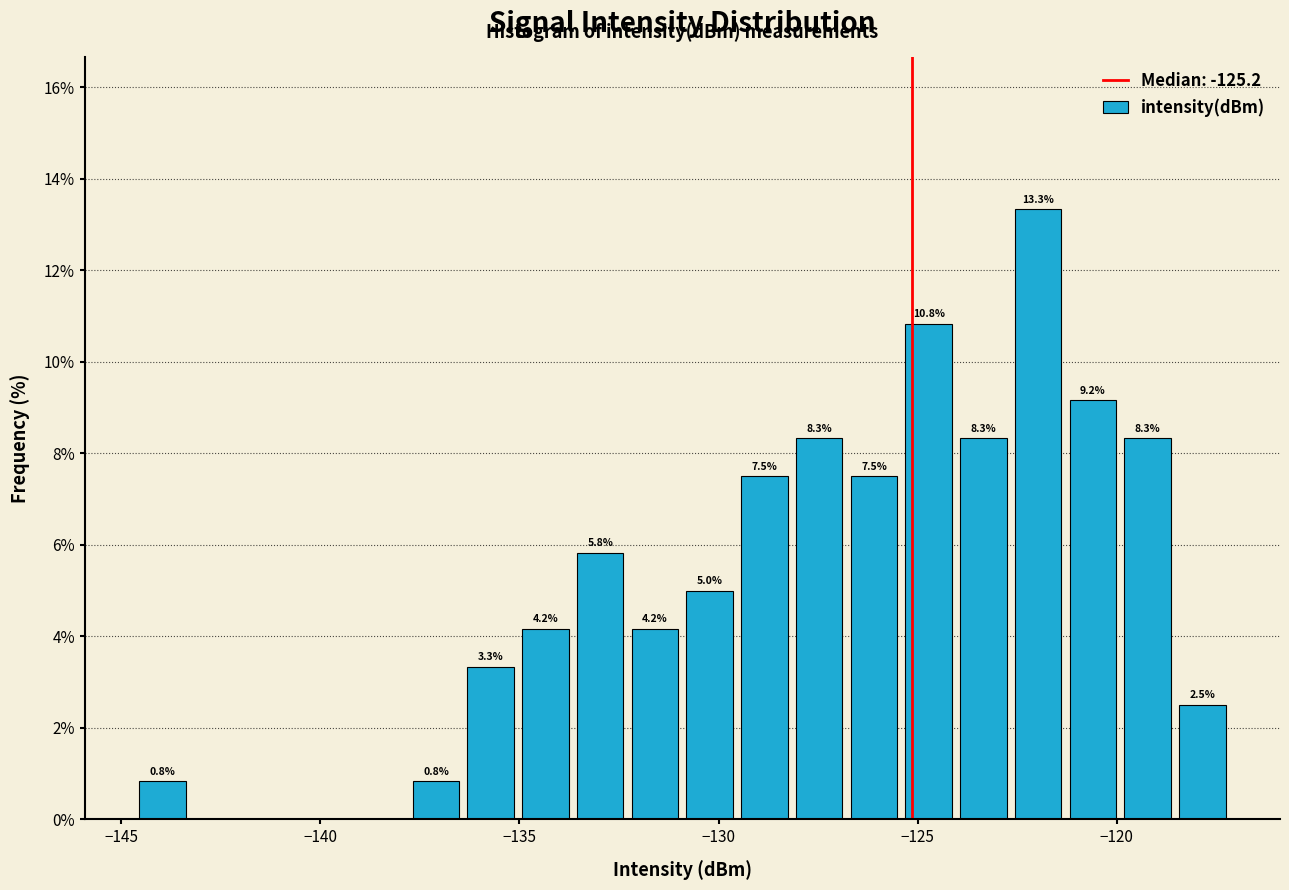

Around what value on the x-axis is the tallest bar? Give the approximate position of its centre, as read against the axis.

-122.0